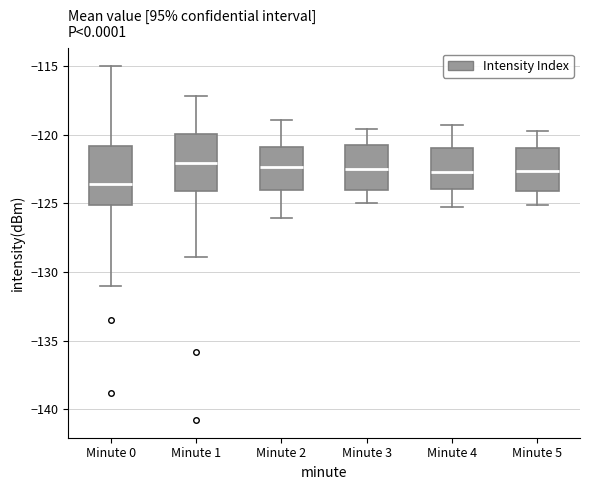

Reading left to right, transcribe this box plot: for each box, give where its median line is, the range the box spans, and where its two whiskers end, as read against the y-axis. The values are not printed on the chart, so give them approximately, as read against the axis.

Minute 0: median -123.5, box -125.0 to -121.0, whiskers -131.0 to -115.0
Minute 1: median -122.0, box -124.0 to -120.0, whiskers -129.0 to -117.0
Minute 2: median -122.5, box -124.0 to -121.0, whiskers -126.0 to -119.0
Minute 3: median -122.5, box -124.0 to -121.0, whiskers -125.0 to -119.5
Minute 4: median -122.5, box -124.0 to -121.0, whiskers -125.5 to -119.5
Minute 5: median -122.5, box -124.0 to -121.0, whiskers -125.0 to -119.5